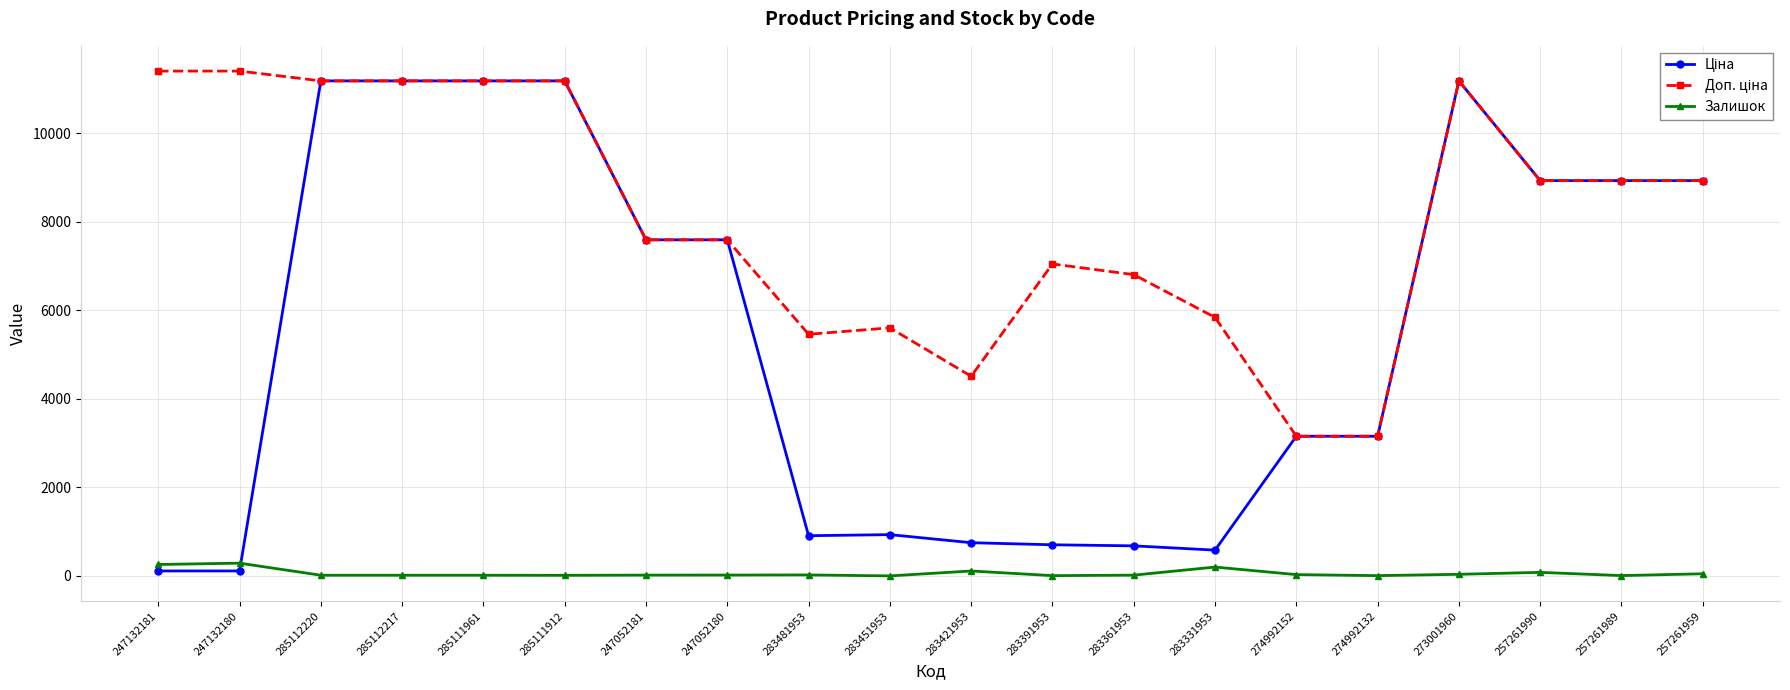

What is the total value across all series at 283451953?

6543.8